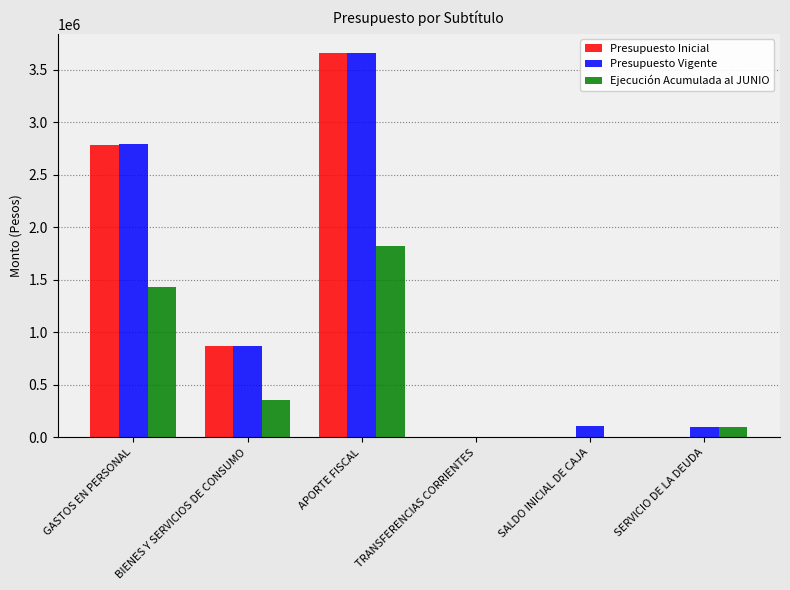

Between GASTOS EN PERSONAL and BIENES Y SERVICIOS DE CONSUMO, which series saw the biggest shift?

Presupuesto Vigente